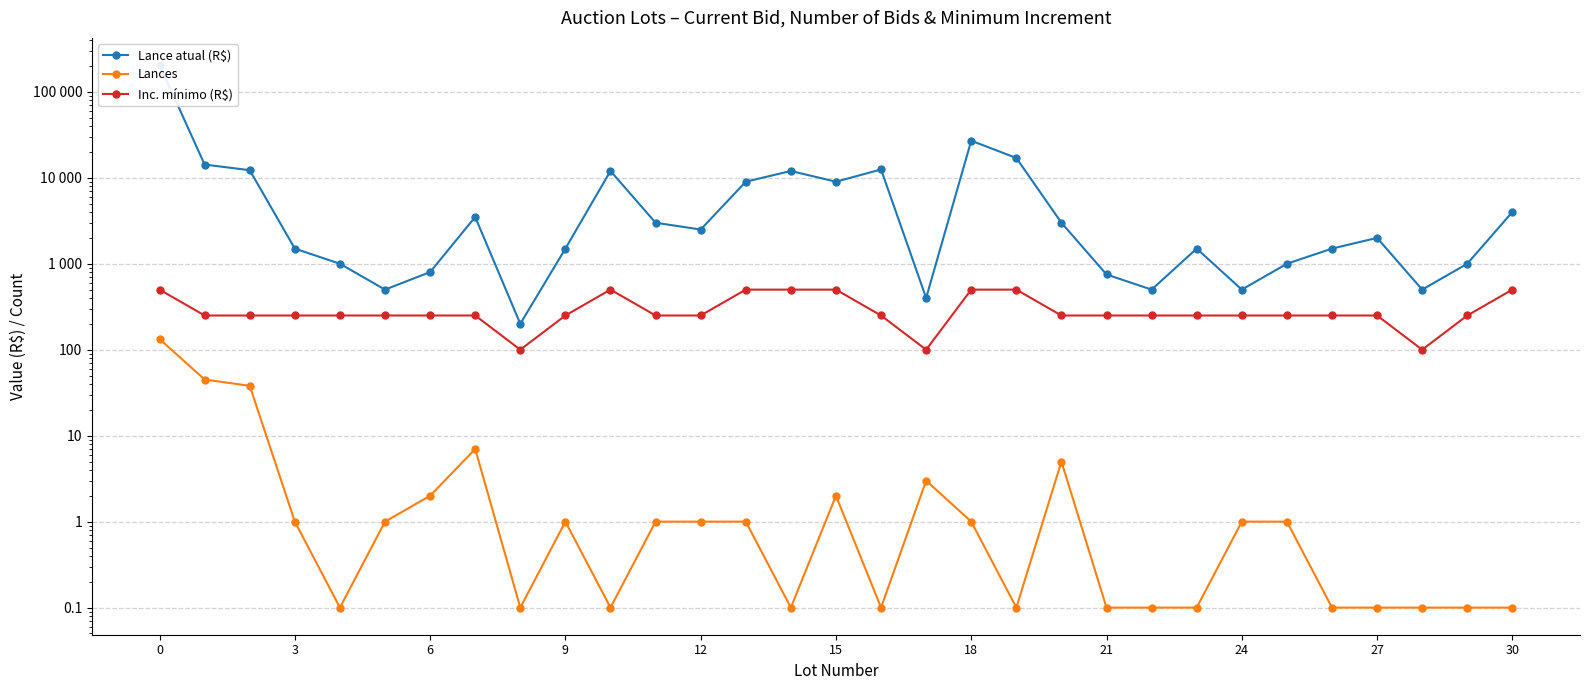

Between 27 and 12, which is larger?

12